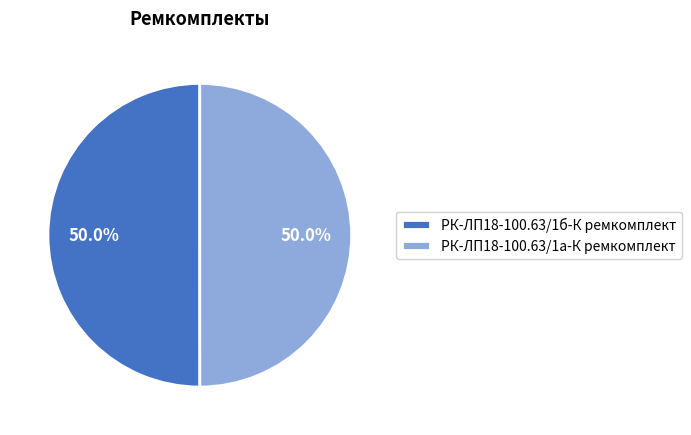

Combined, do РК-ЛП18-100.63/1б-К ремкомплект and РК-ЛП18-100.63/1а-К ремкомплект account for over 50%?

Yes